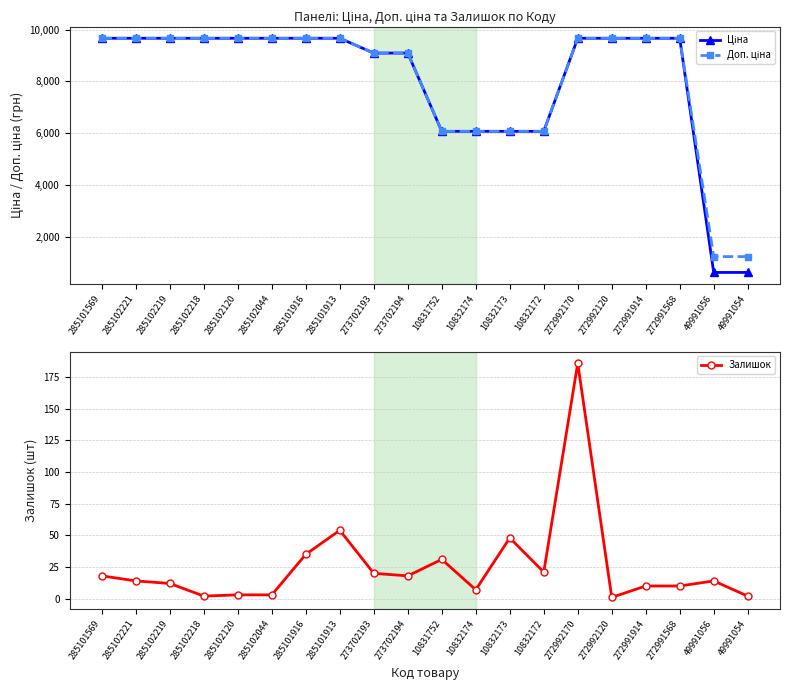

True or false: Залишок and Доп. ціна cross at least once.

False